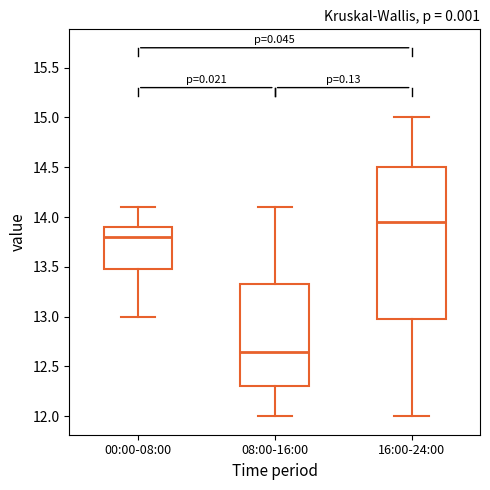

Which box has the highest median line?

16:00-24:00